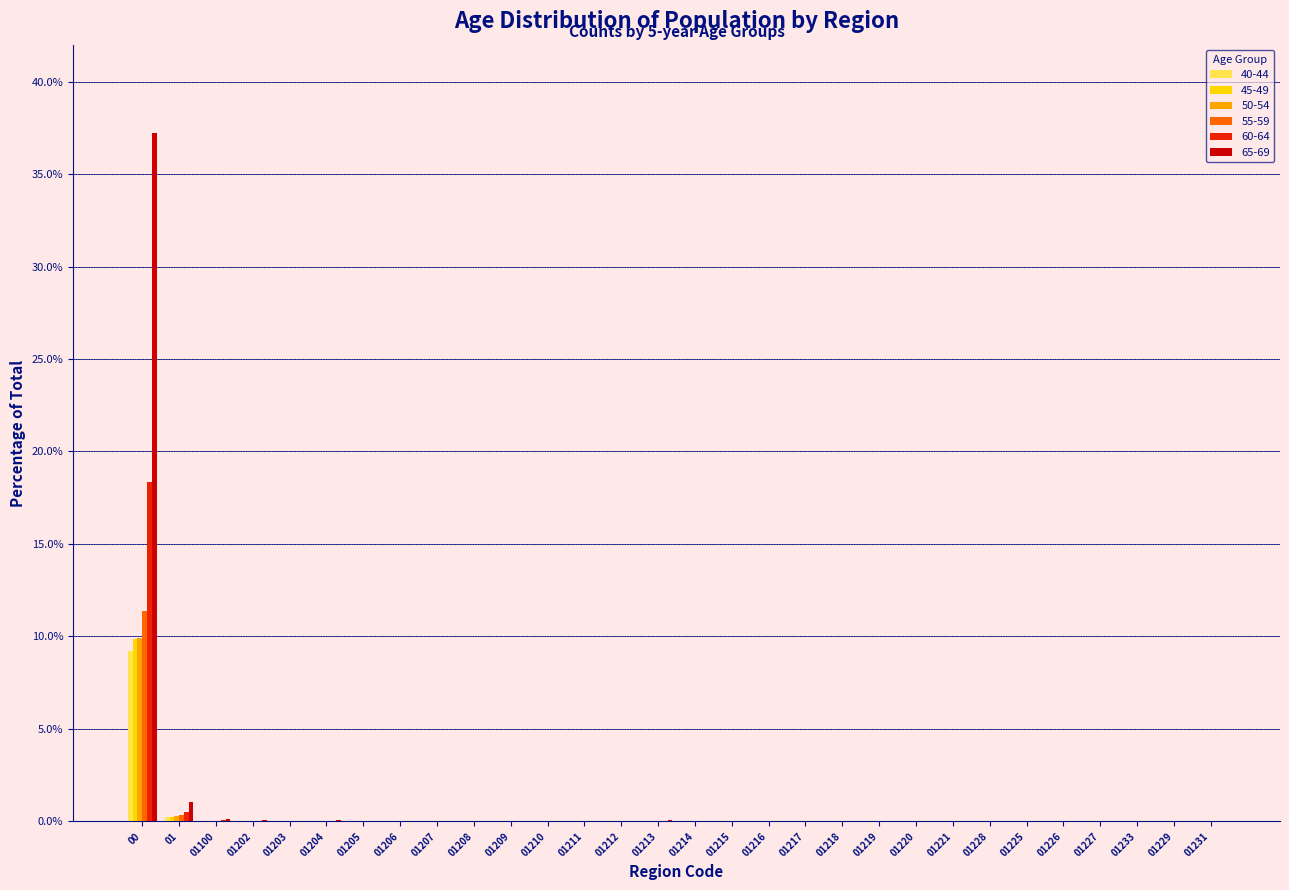

The value of 45-49 at 01229 is 0.0. True or false?

True